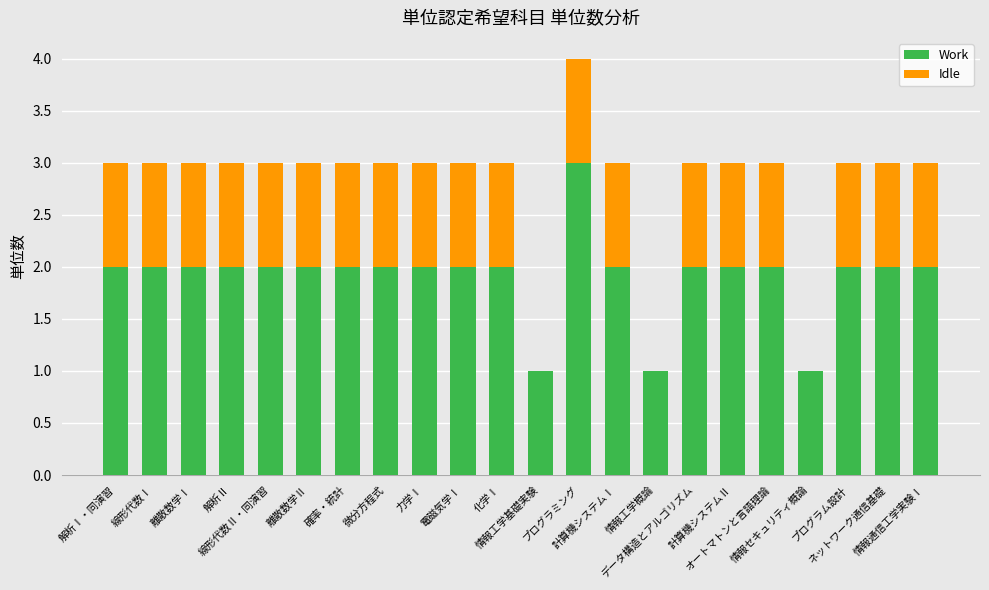

What is the sum of all Work values?

42